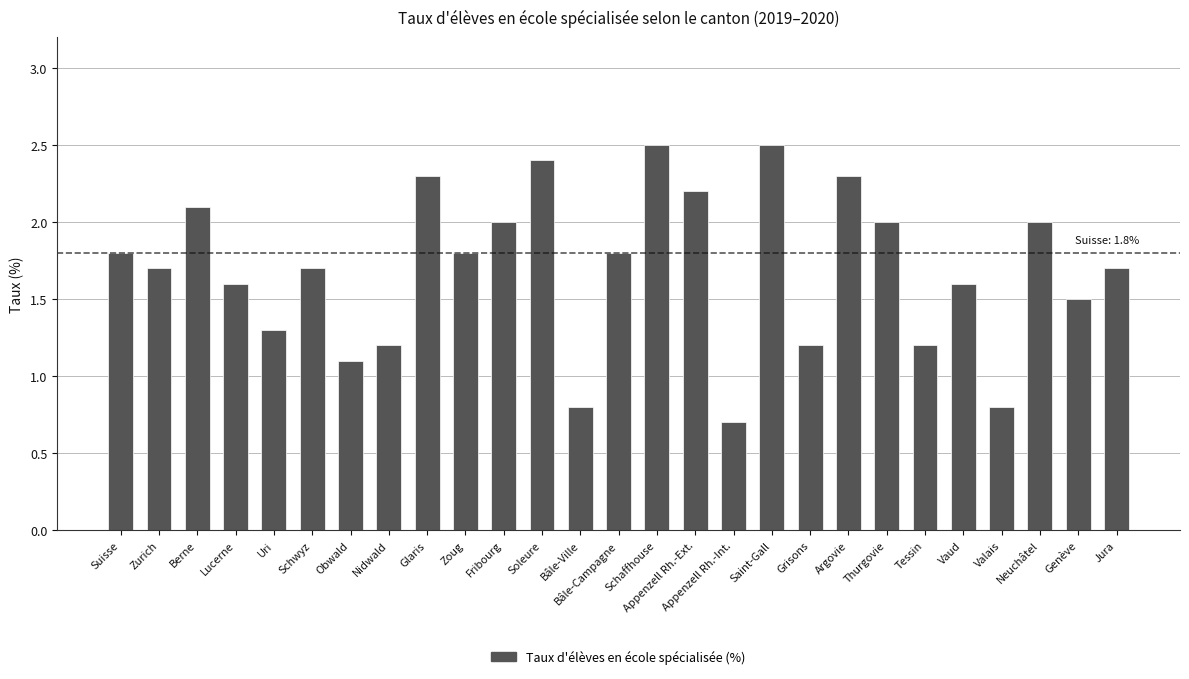

What is the minimum value shown in the chart?

0.7